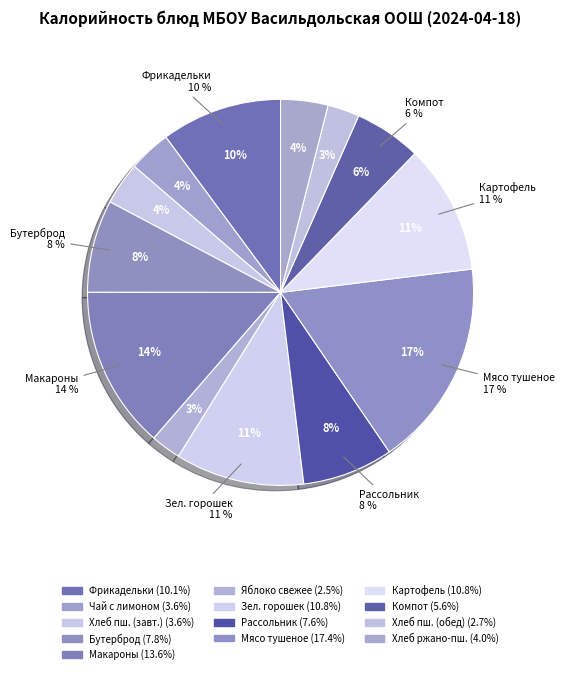

Which category has the smallest portion of the pie?

Яблоко свежее